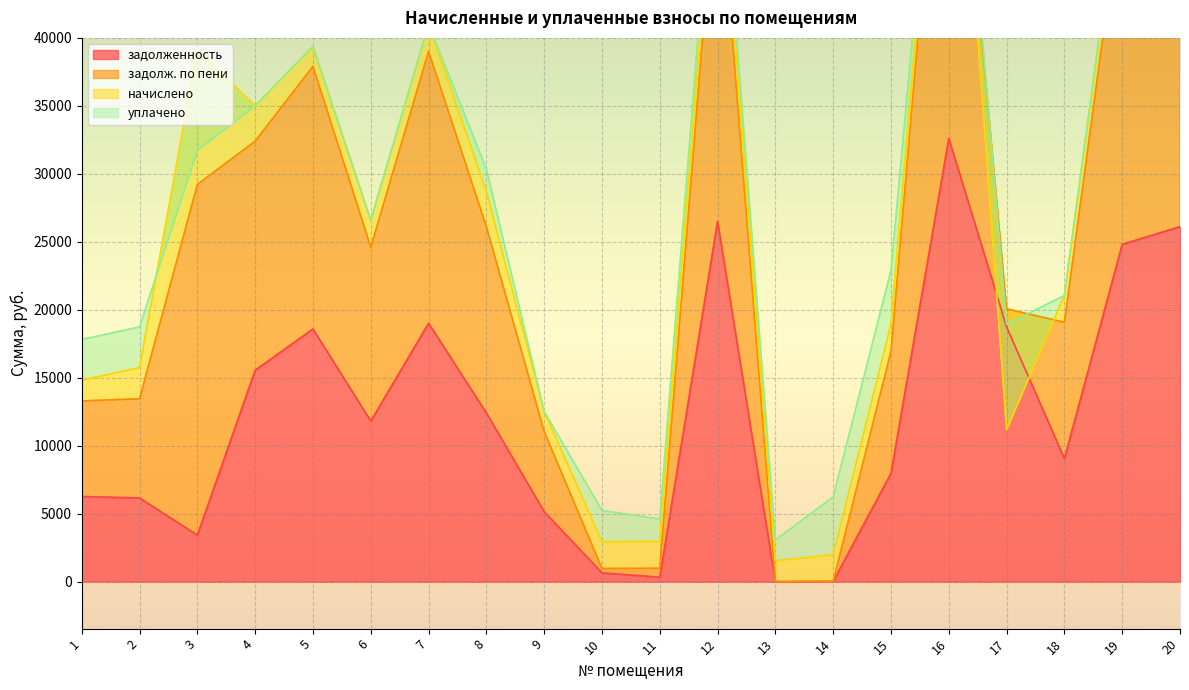

How many values in the задолженность series exceed 11811?

10